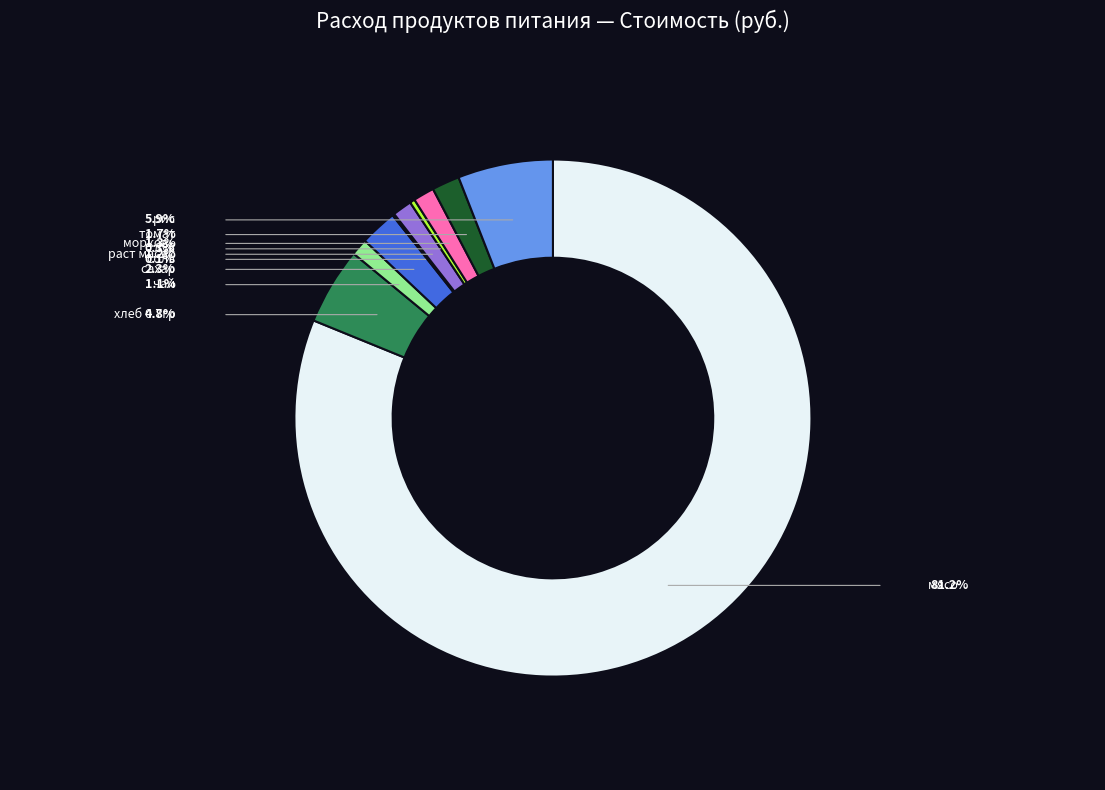

Is мясо the majority of the pie?

Yes